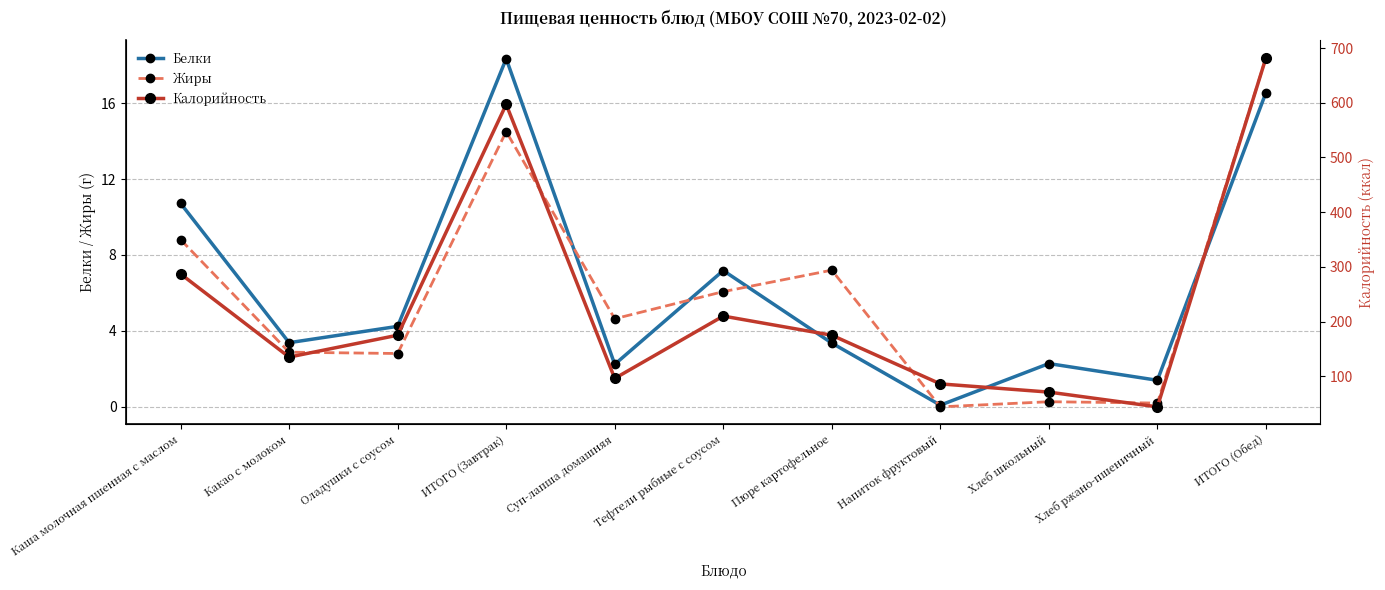

Rank the series by their maximum value, from highest to lowest.

Калорийность, Жиры, Белки